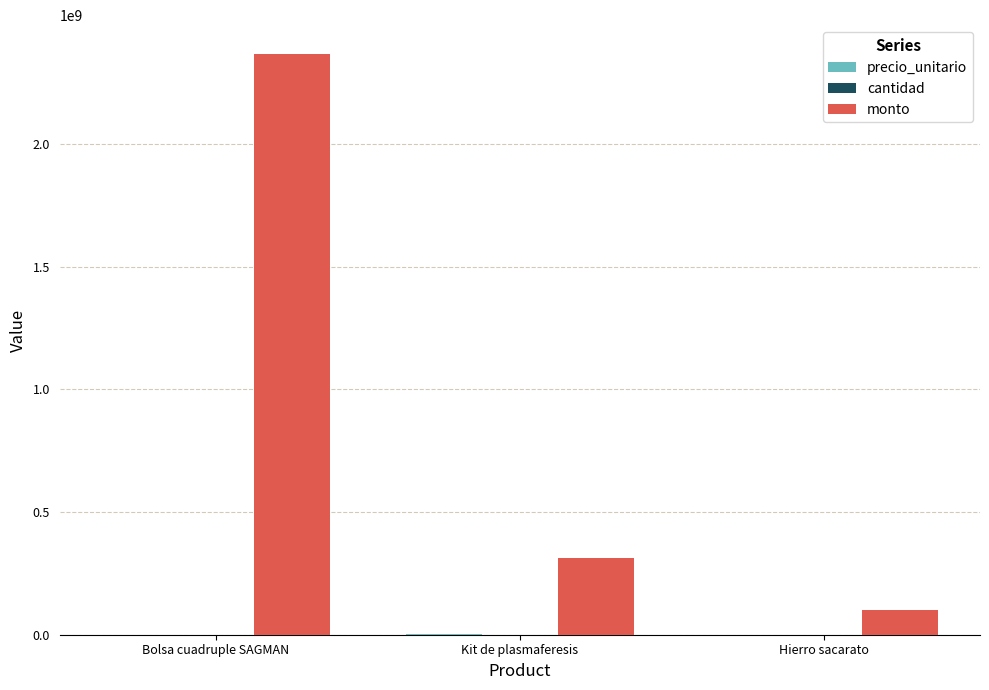

At which label does monto reach its peak?

Bolsa cuadruple SAGMAN